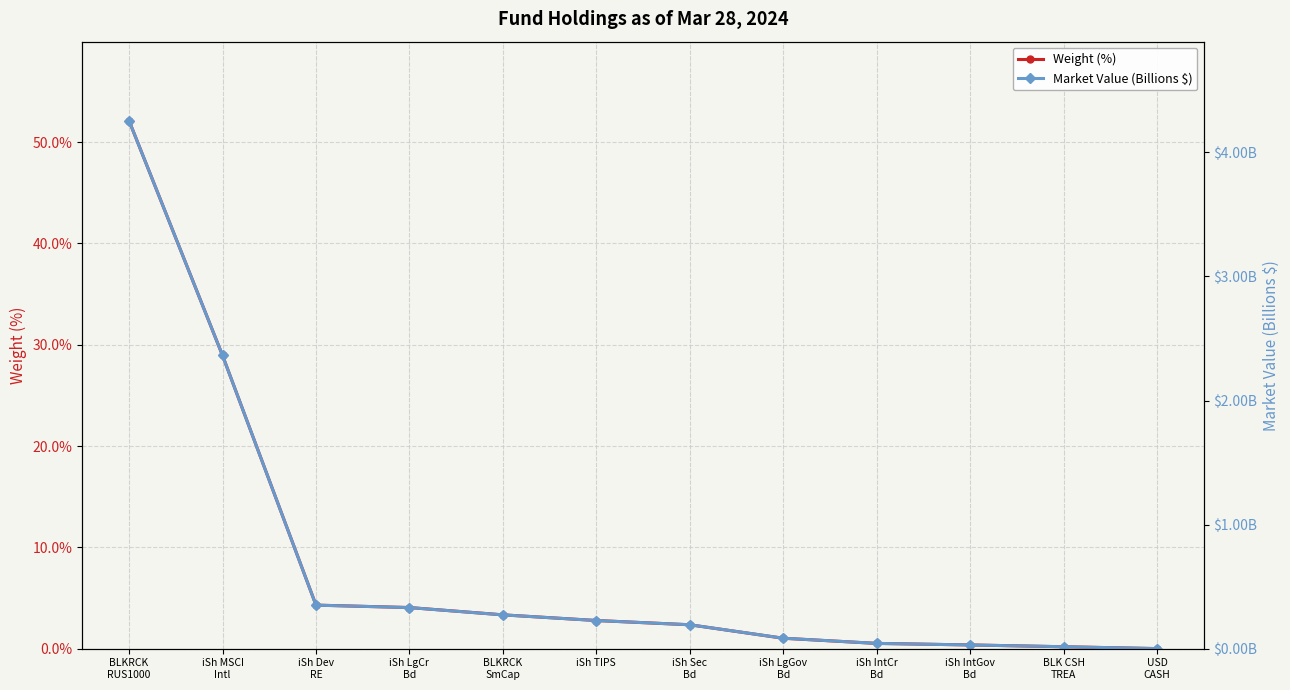

Which category has the lowest value in the Weight (%) series?

USD
CASH